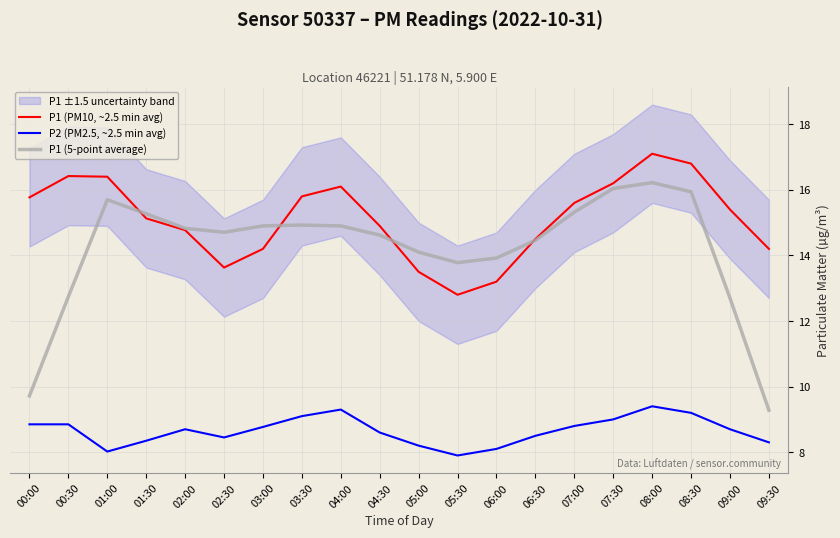

At which category does P1 (5-point average) reach its first local peak?

01:00